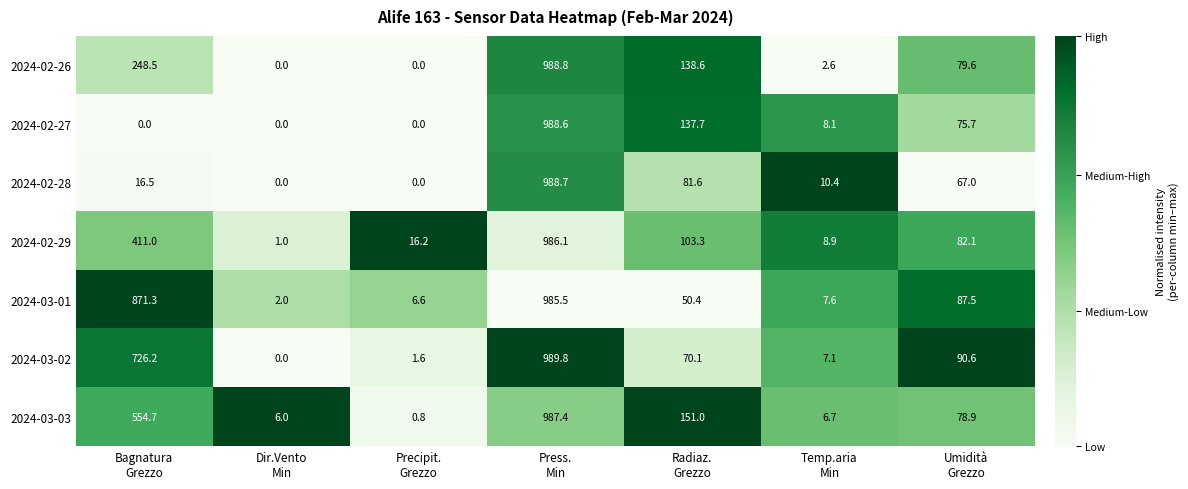

Which series has the largest total across all categories?

2024-03-01